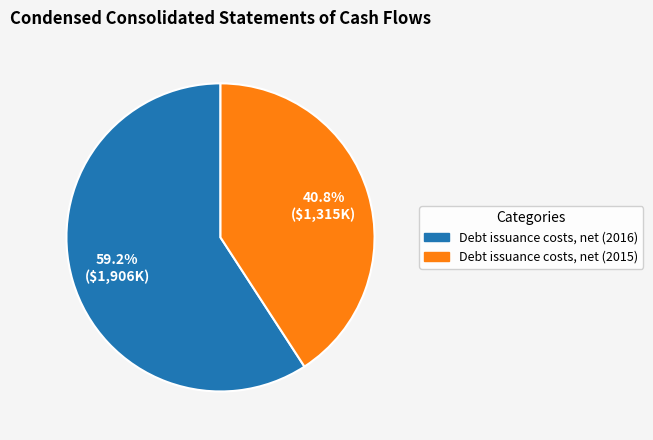

Approximately how many times larger is the value at Debt issuance costs, net (2015) compared to Debt issuance costs, net (2016)?

0.7